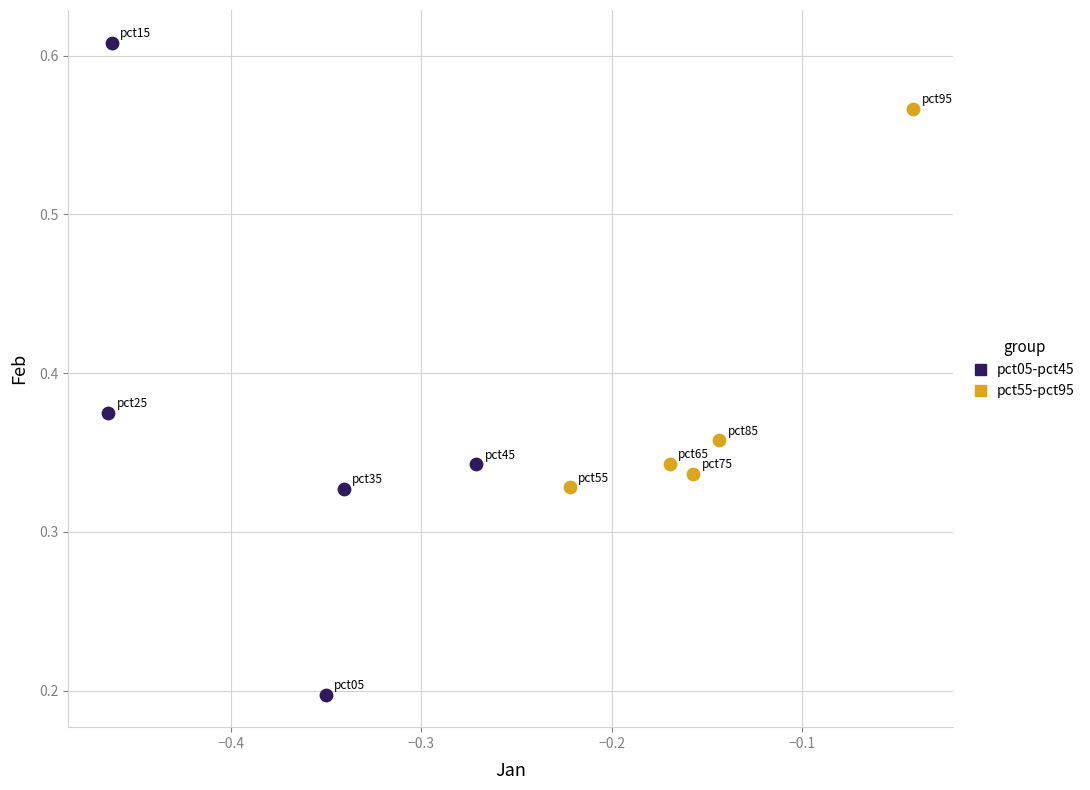

Which series reaches the maximum Y coordinate?

pct05-pct45